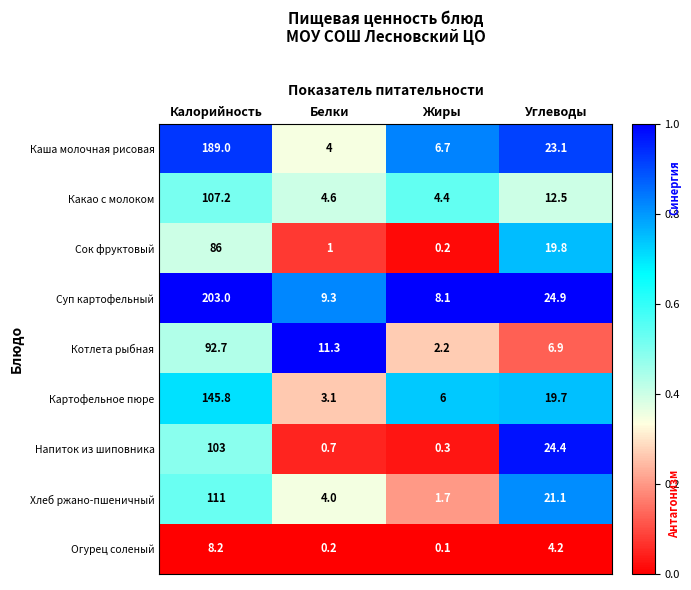

At which label is Хлеб ржано-пшеничный closest to 56?

Углеводы